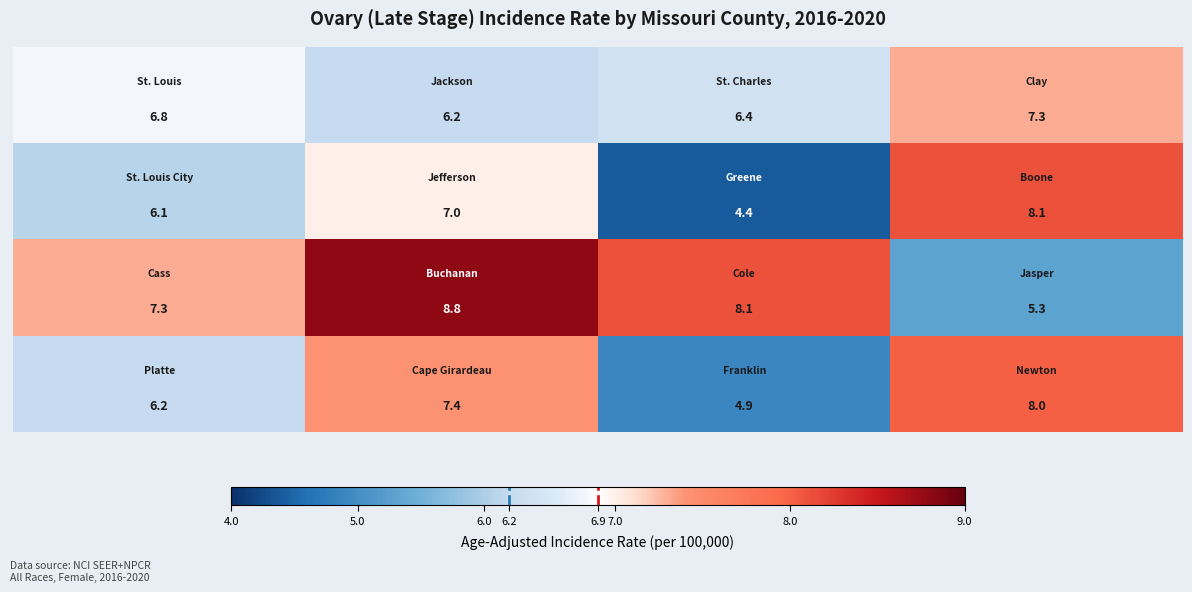

At how many categories does at least one series exceed 4?

4